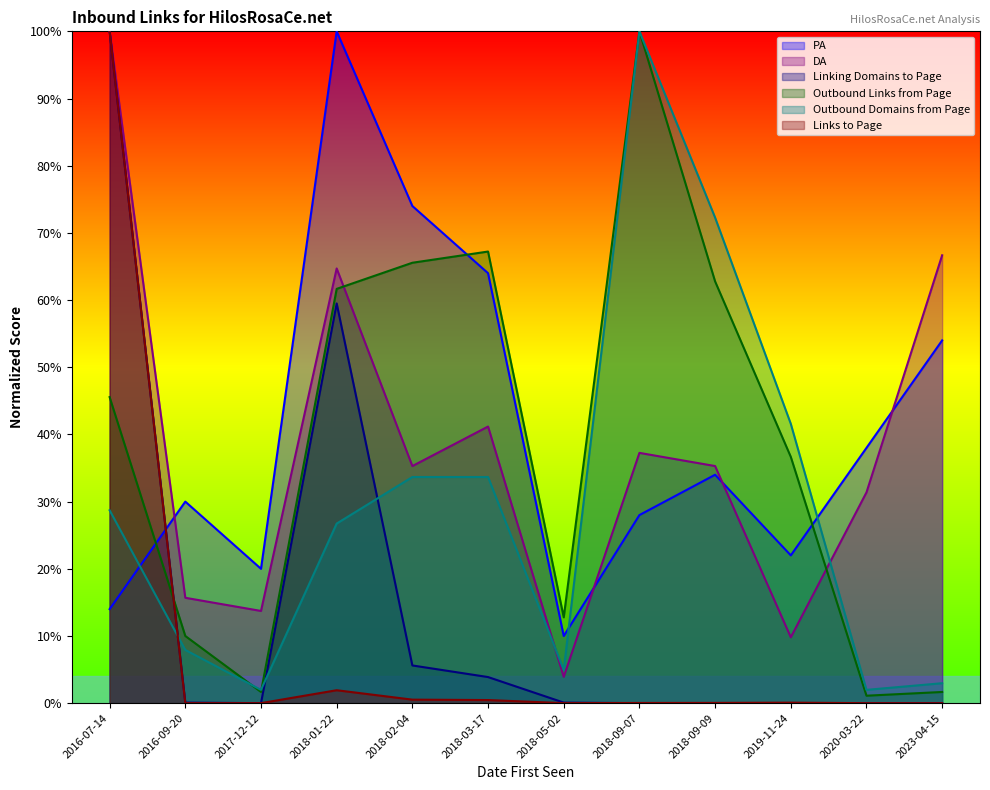

What is the value of the DA point at the 2nd from the left?

15.7